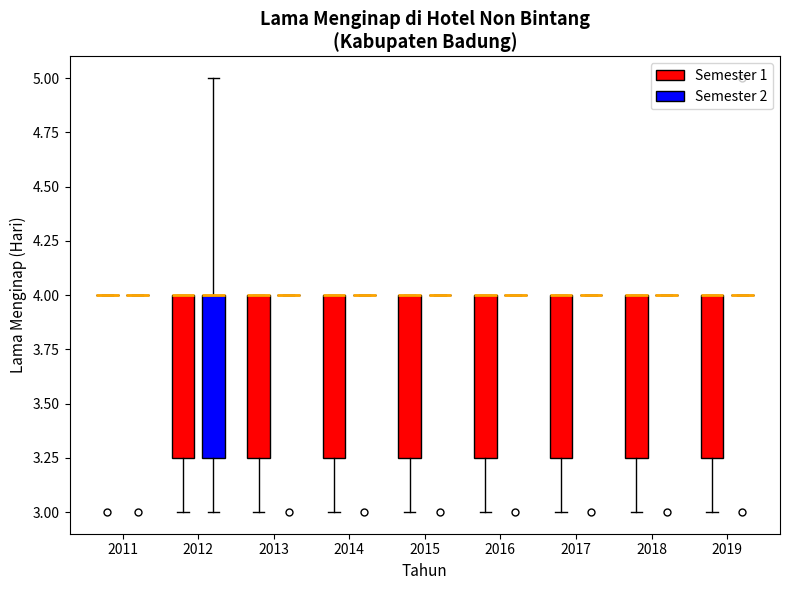

Reading left to right, transcribe this box plot: for each box, give where its median line is, the range the box spans, and where its two whiskers end, as read against the y-axis. The values are not printed on the chart, so give them approximately, as read against the axis.

2011 (Semester 1): box collapsed to a line at 4.00, whiskers 4.00 to 4.00
2011 (Semester 2): box collapsed to a line at 4.00, whiskers 4.00 to 4.00
2012 (Semester 1): median 4.00 (drawn on the box's upper edge), box 3.25 to 4.00, whiskers 3.00 to 4.00
2012 (Semester 2): median 4.00 (drawn on the box's upper edge), box 3.25 to 4.00, whiskers 3.00 to 5.00
2013 (Semester 1): median 4.00 (drawn on the box's upper edge), box 3.25 to 4.00, whiskers 3.00 to 4.00
2013 (Semester 2): box collapsed to a line at 4.00, whiskers 4.00 to 4.00
2014 (Semester 1): median 4.00 (drawn on the box's upper edge), box 3.25 to 4.00, whiskers 3.00 to 4.00
2014 (Semester 2): box collapsed to a line at 4.00, whiskers 4.00 to 4.00
2015 (Semester 1): median 4.00 (drawn on the box's upper edge), box 3.25 to 4.00, whiskers 3.00 to 4.00
2015 (Semester 2): box collapsed to a line at 4.00, whiskers 4.00 to 4.00
2016 (Semester 1): median 4.00 (drawn on the box's upper edge), box 3.25 to 4.00, whiskers 3.00 to 4.00
2016 (Semester 2): box collapsed to a line at 4.00, whiskers 4.00 to 4.00
2017 (Semester 1): median 4.00 (drawn on the box's upper edge), box 3.25 to 4.00, whiskers 3.00 to 4.00
2017 (Semester 2): box collapsed to a line at 4.00, whiskers 4.00 to 4.00
2018 (Semester 1): median 4.00 (drawn on the box's upper edge), box 3.25 to 4.00, whiskers 3.00 to 4.00
2018 (Semester 2): box collapsed to a line at 4.00, whiskers 4.00 to 4.00
2019 (Semester 1): median 4.00 (drawn on the box's upper edge), box 3.25 to 4.00, whiskers 3.00 to 4.00
2019 (Semester 2): box collapsed to a line at 4.00, whiskers 4.00 to 4.00